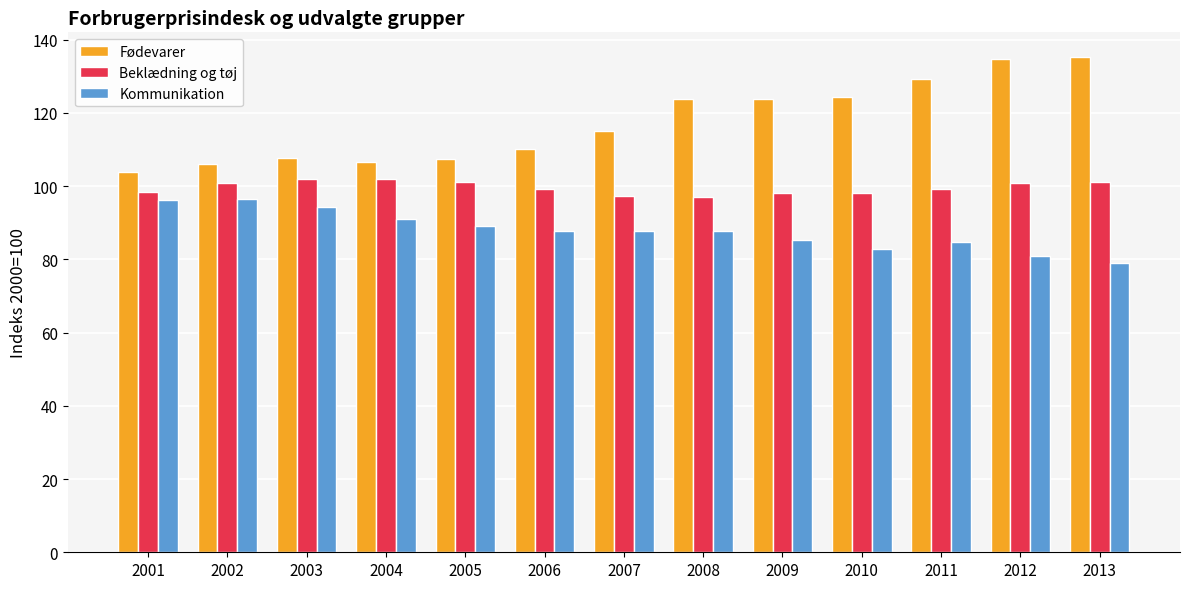

Which category has the lowest value in the Fødevarer series?

2001